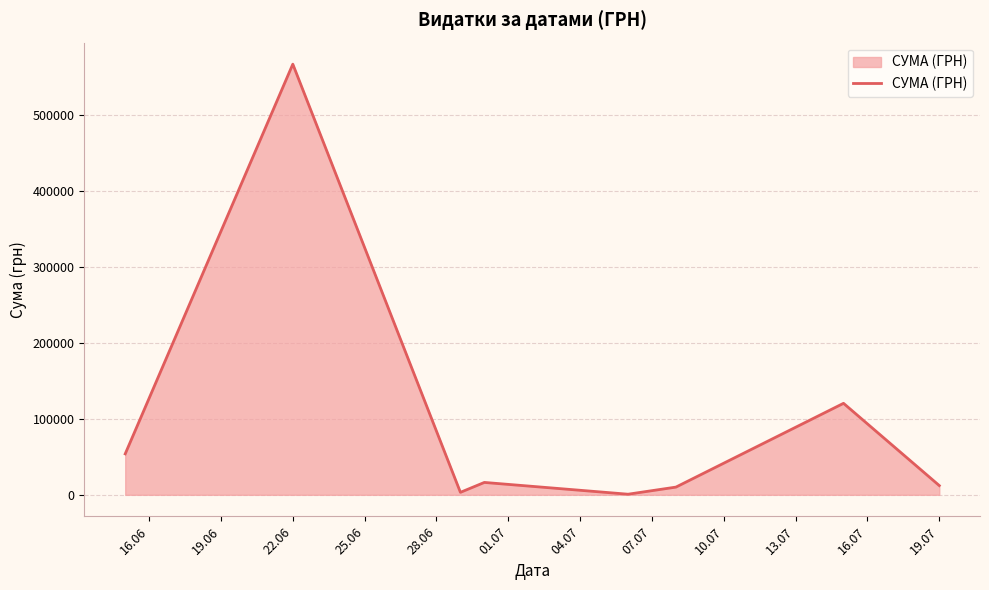

What is the average value?

97876.7